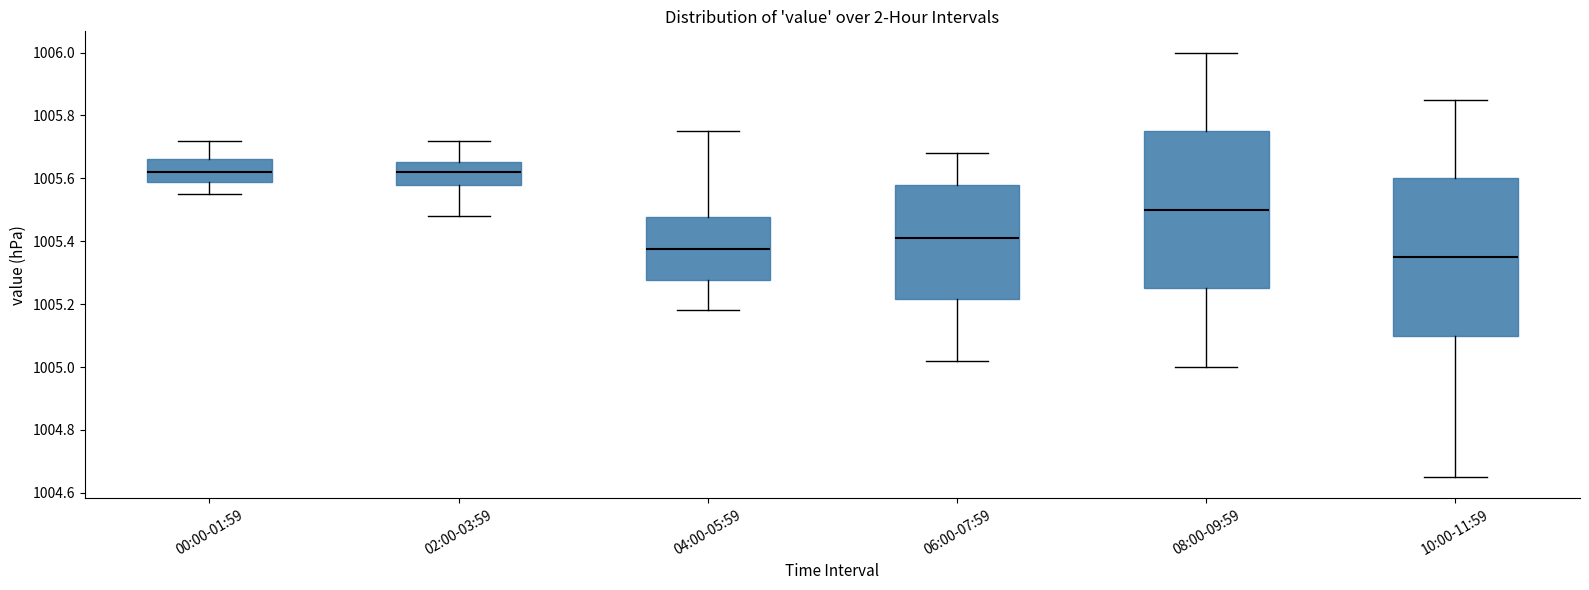

Reading left to right, read every box against the y-axis: the position of its median line, the range the box covers, and the ends of its whiskers. The values are not printed on the chart, so give them approximately, as read against the axis.

00:00-01:59: median 1005.62, box 1005.60 to 1005.66, whiskers 1005.56 to 1005.72
02:00-03:59: median 1005.62, box 1005.58 to 1005.66, whiskers 1005.48 to 1005.72
04:00-05:59: median 1005.38, box 1005.28 to 1005.48, whiskers 1005.18 to 1005.76
06:00-07:59: median 1005.42, box 1005.22 to 1005.58, whiskers 1005.02 to 1005.68
08:00-09:59: median 1005.50, box 1005.26 to 1005.76, whiskers 1005.00 to 1006.00
10:00-11:59: median 1005.36, box 1005.10 to 1005.60, whiskers 1004.66 to 1005.86